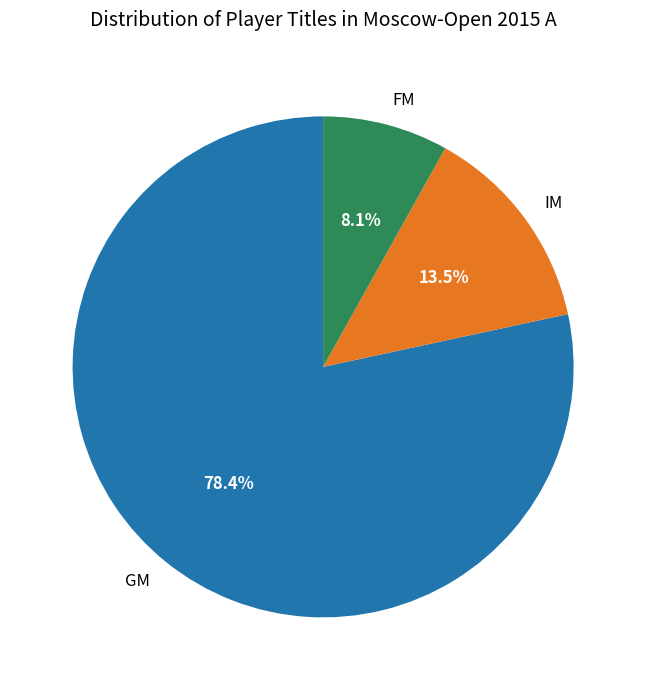

Between FM and IM, which is larger?

IM